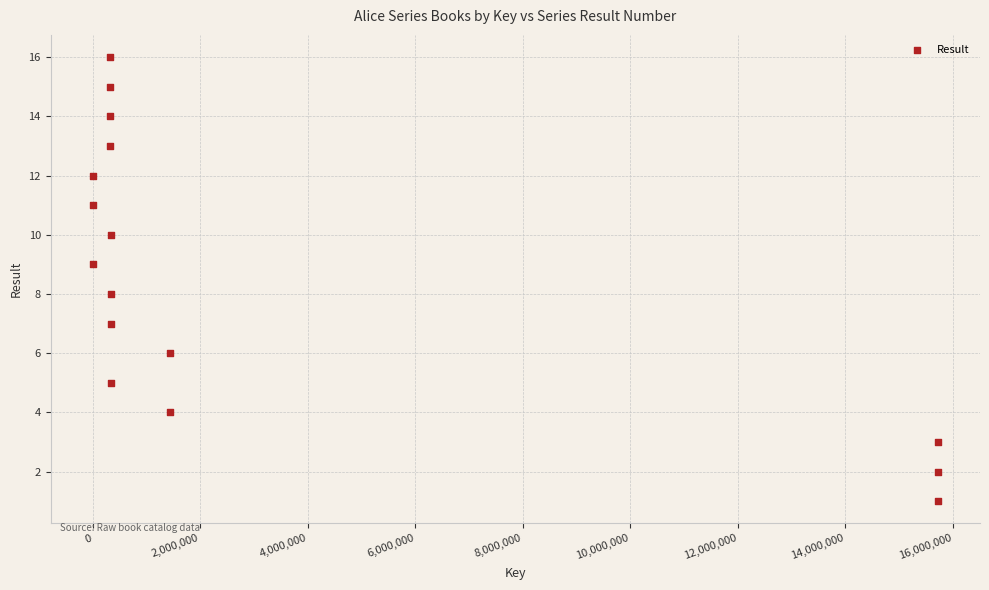

What is the range of Y values (max minus min)?

15